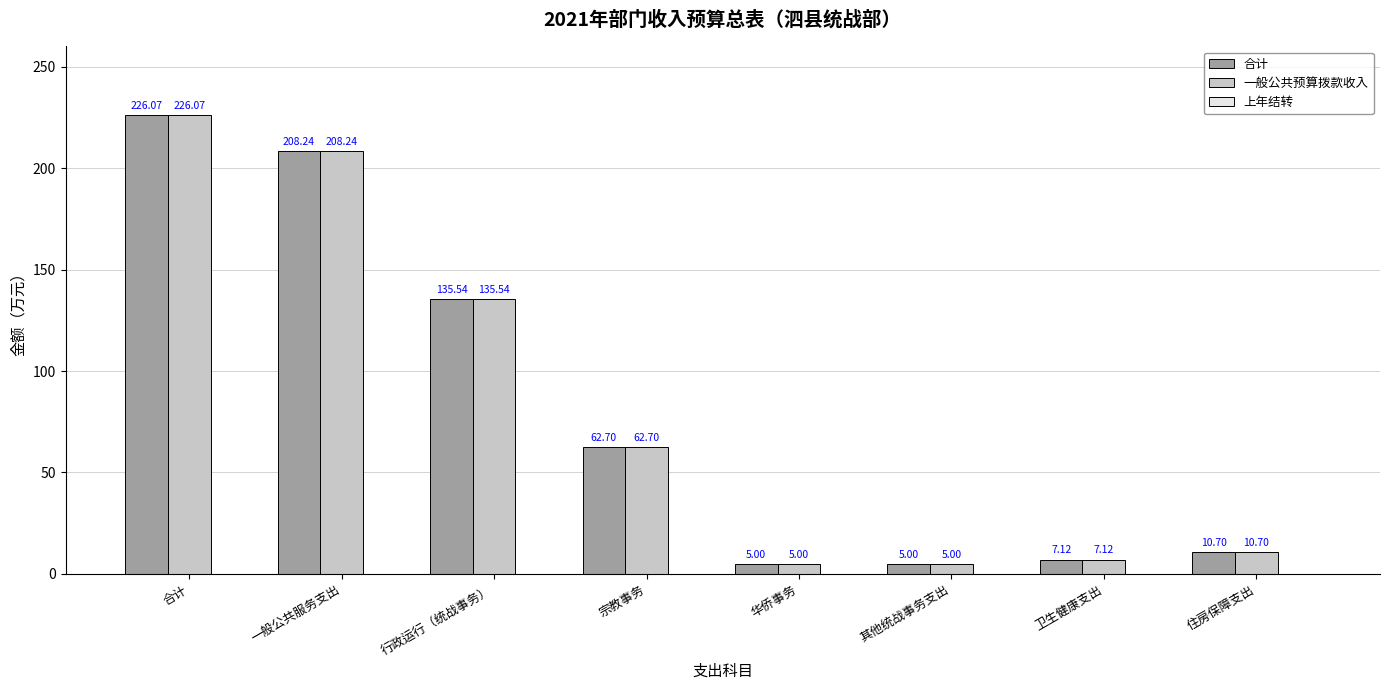

At which label does 一般公共预算拨款收入 first exceed 62?

合计